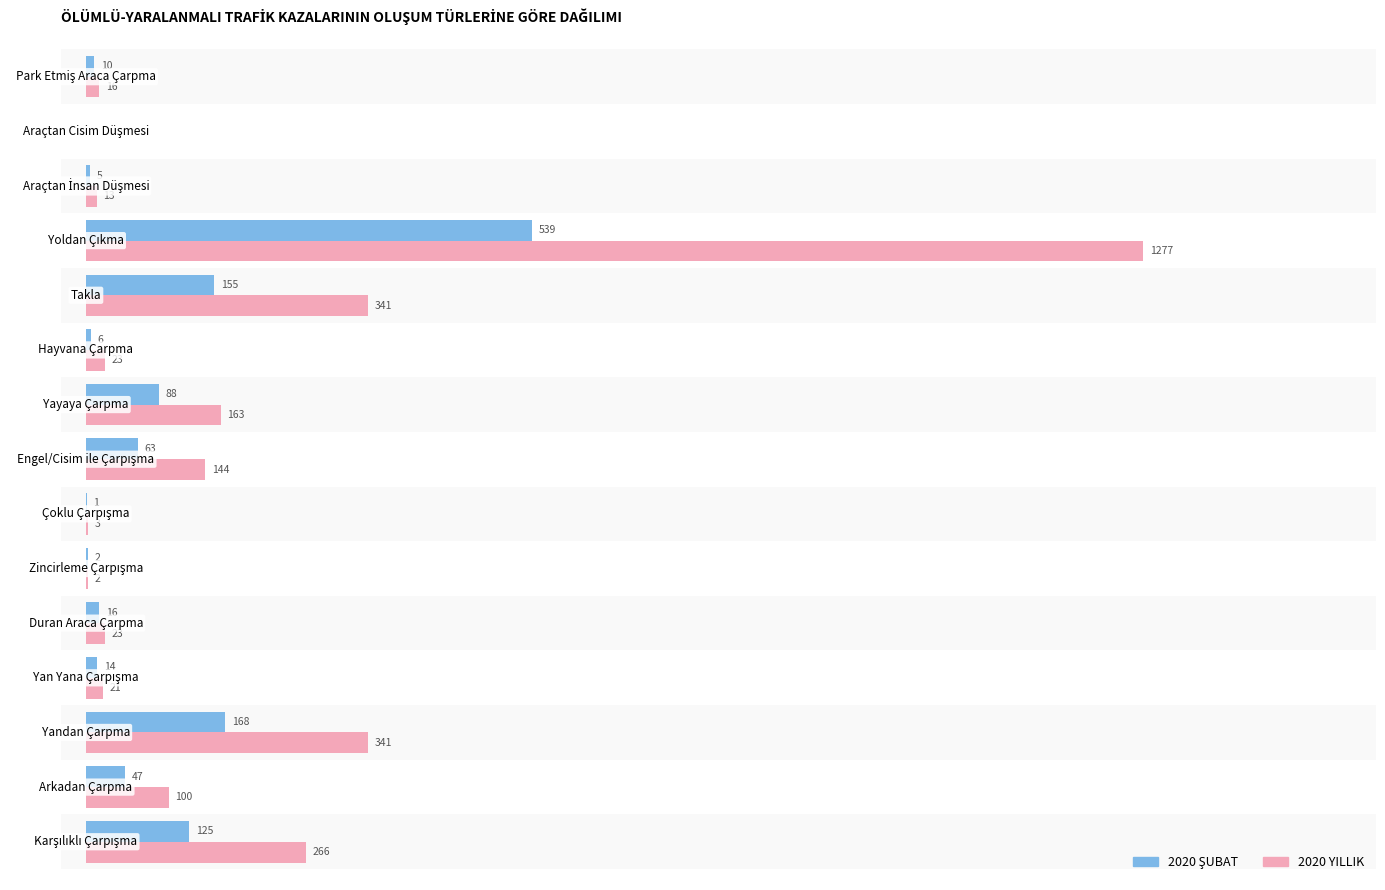

How many values in 2020 YILLIK are above zero?

14